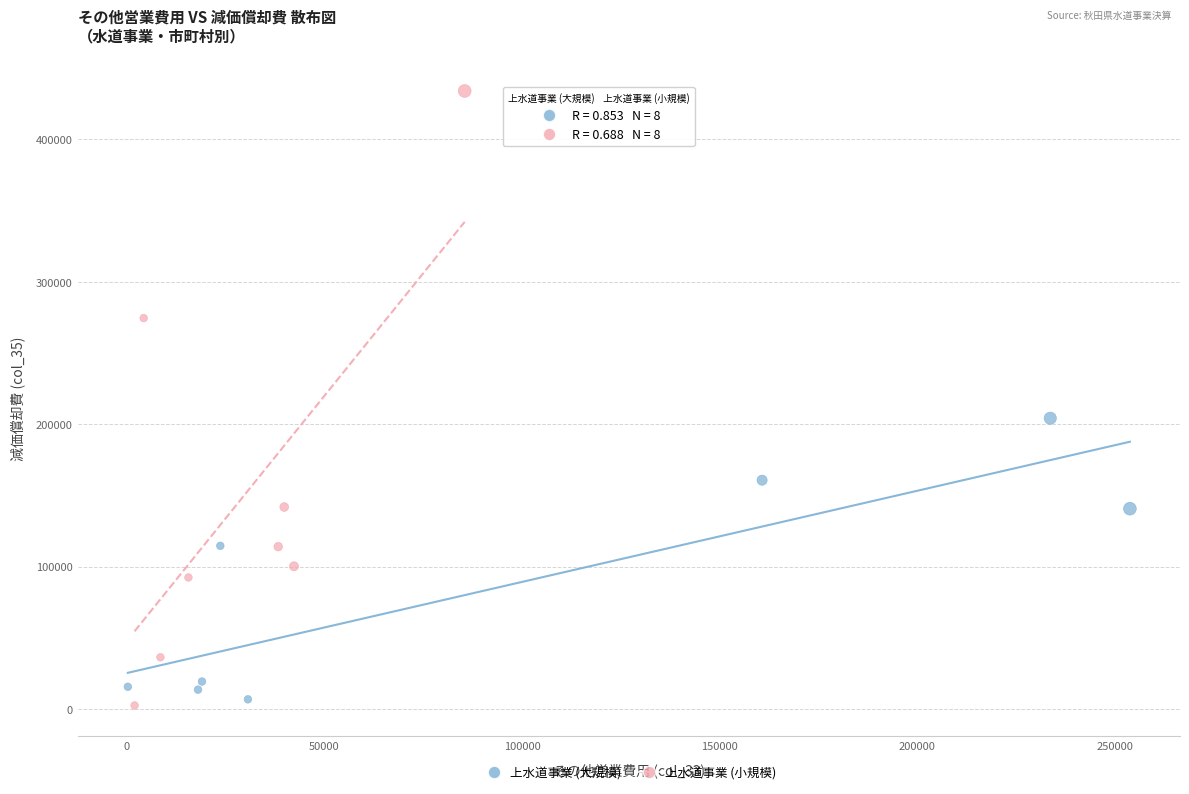

Which series has the largest Y range (max minus min)?

上水道事業 (小規模)